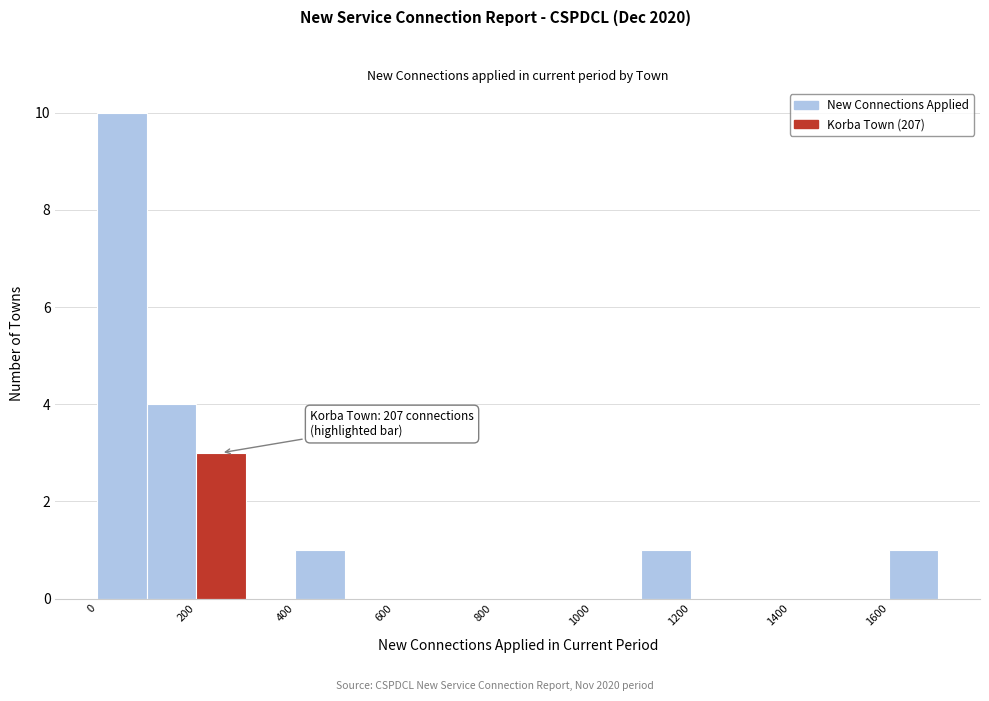

Which range on the x-axis has the tallest bar?

0 to 100